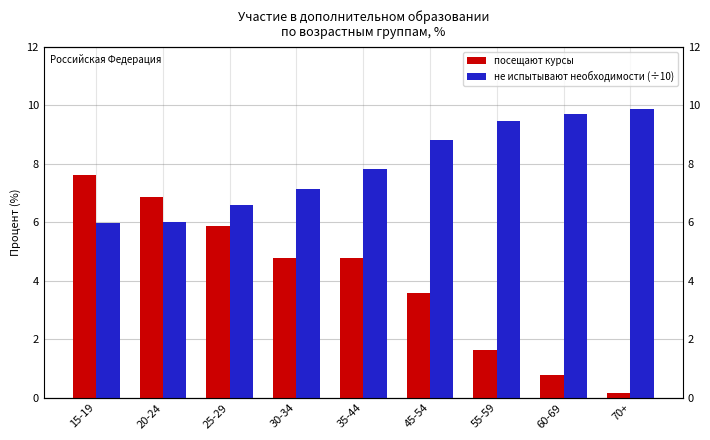

The value of посещают курсы at 20-24 is 6.9. True or false?

True